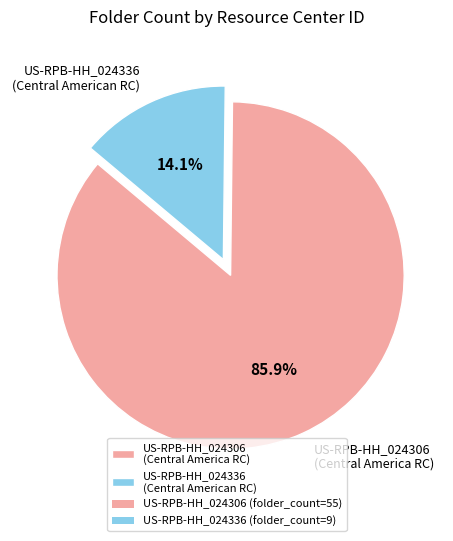

Which category accounts for the majority?

US-RPB-HH_024306